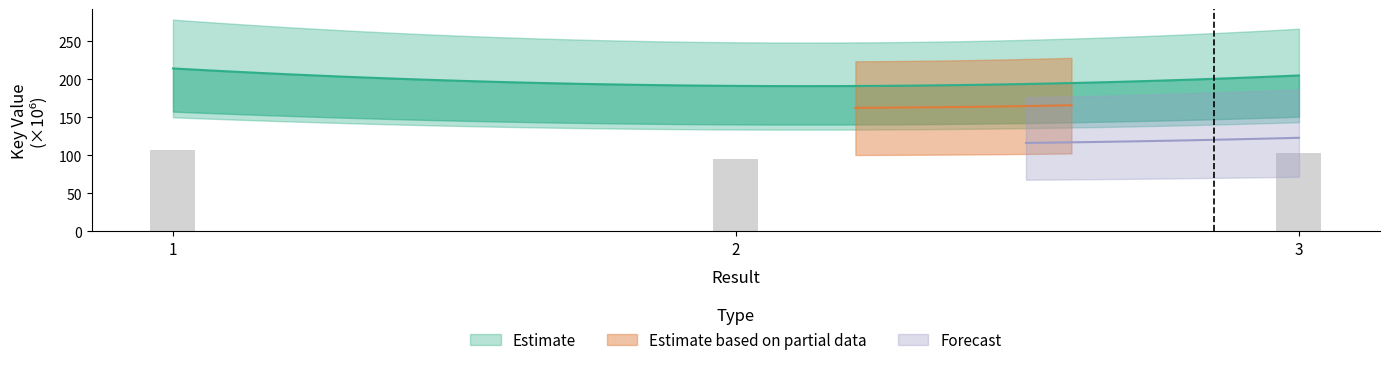

The chart shows a value of 44.5 at 1. True or false?

False